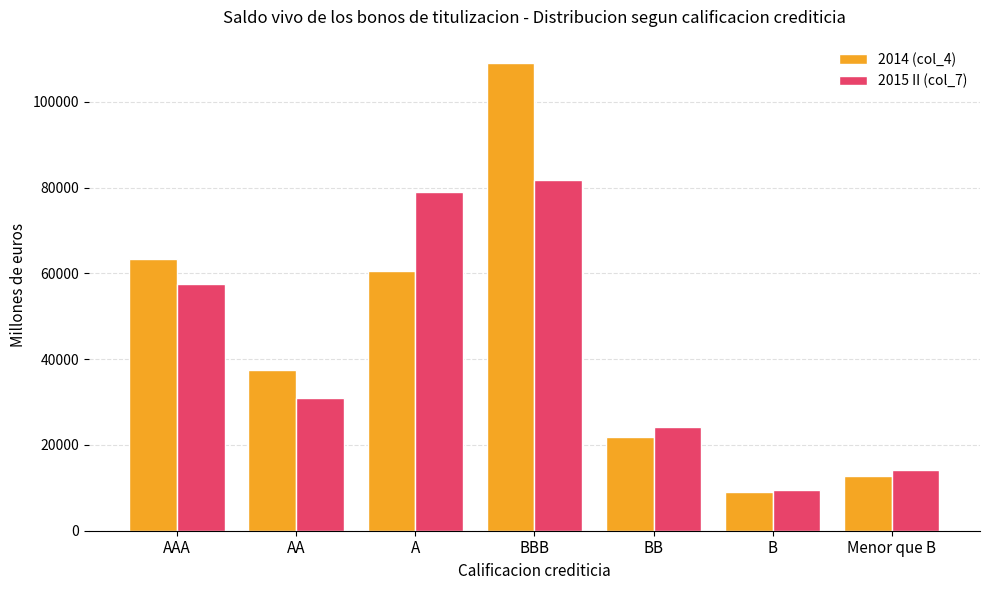

What is the total value across all series at AA?

68414.3